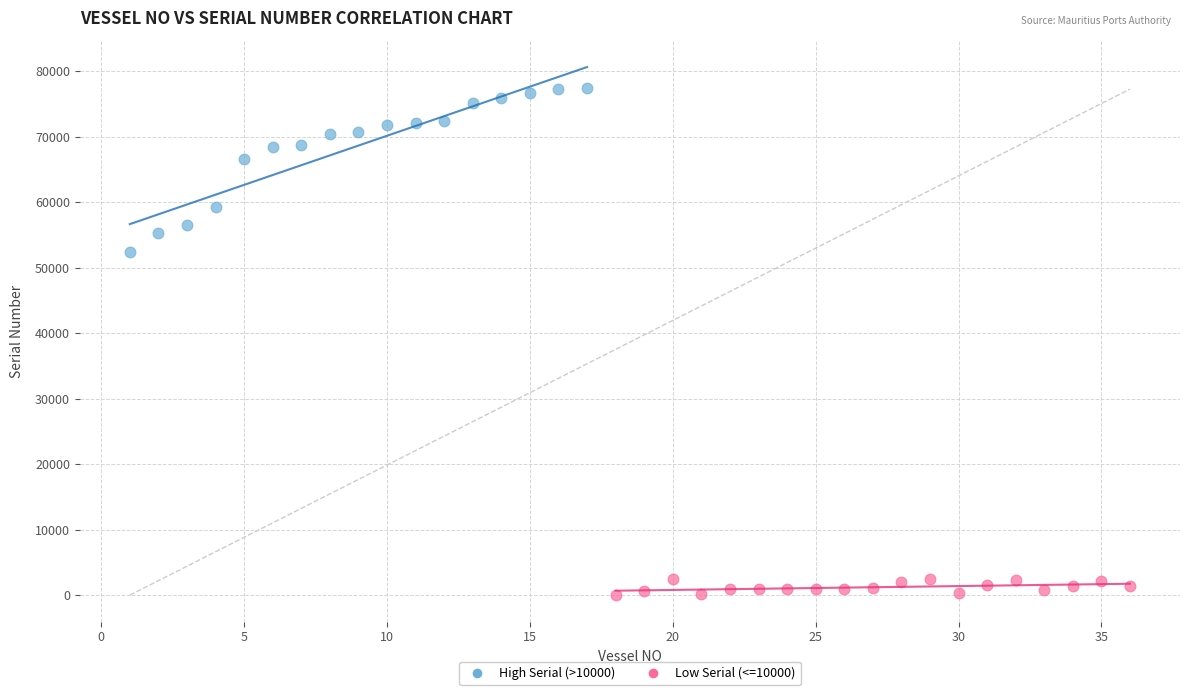

Which series has the largest Y range (max minus min)?

High Serial (>10000)